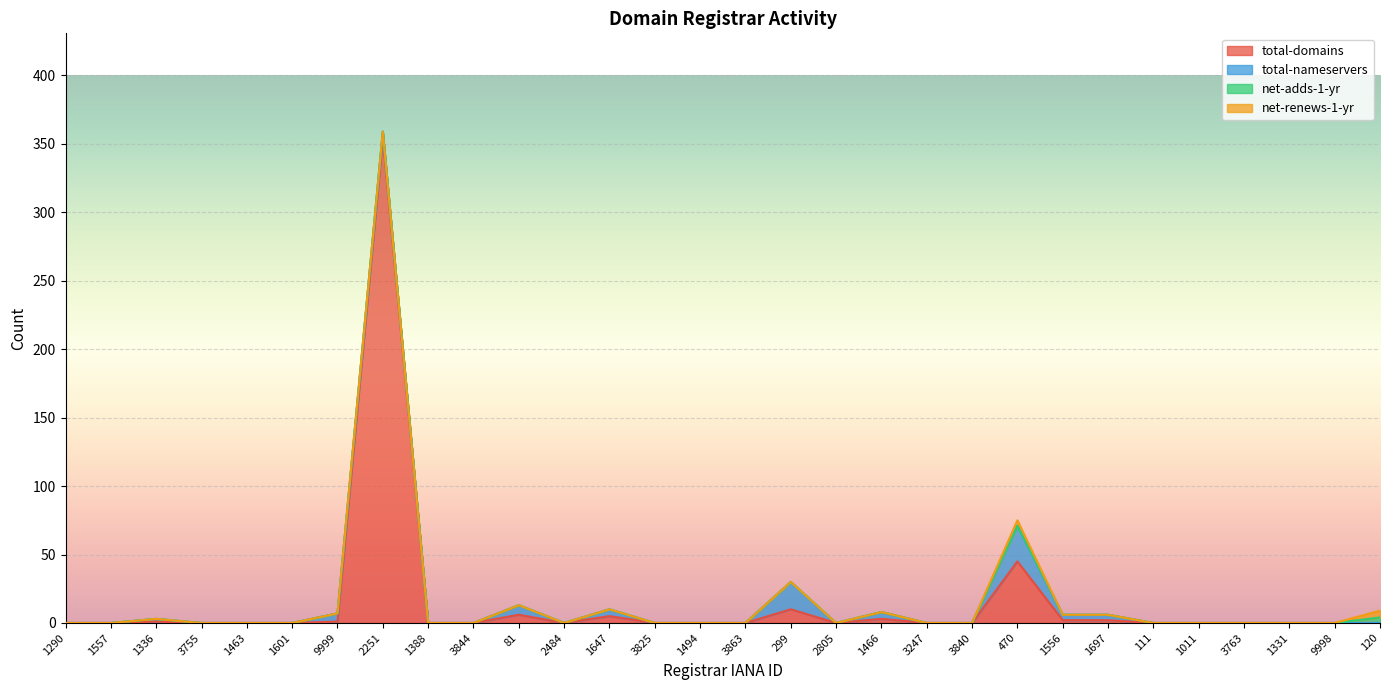

At which label is total-nameservers closest to 13?

81